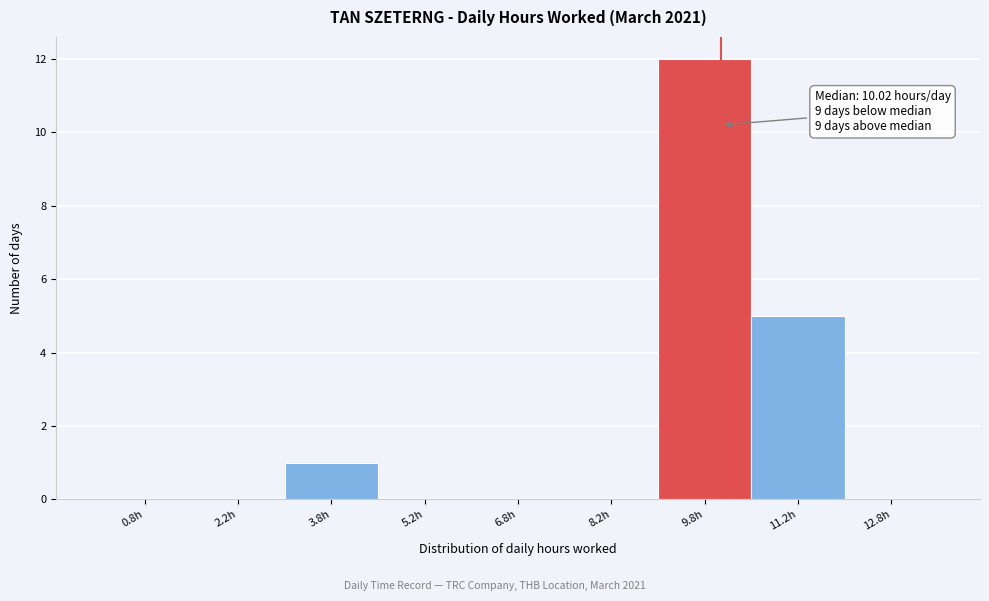

Over which range of the x-axis is the bar tallest?

9.0 to 10.5